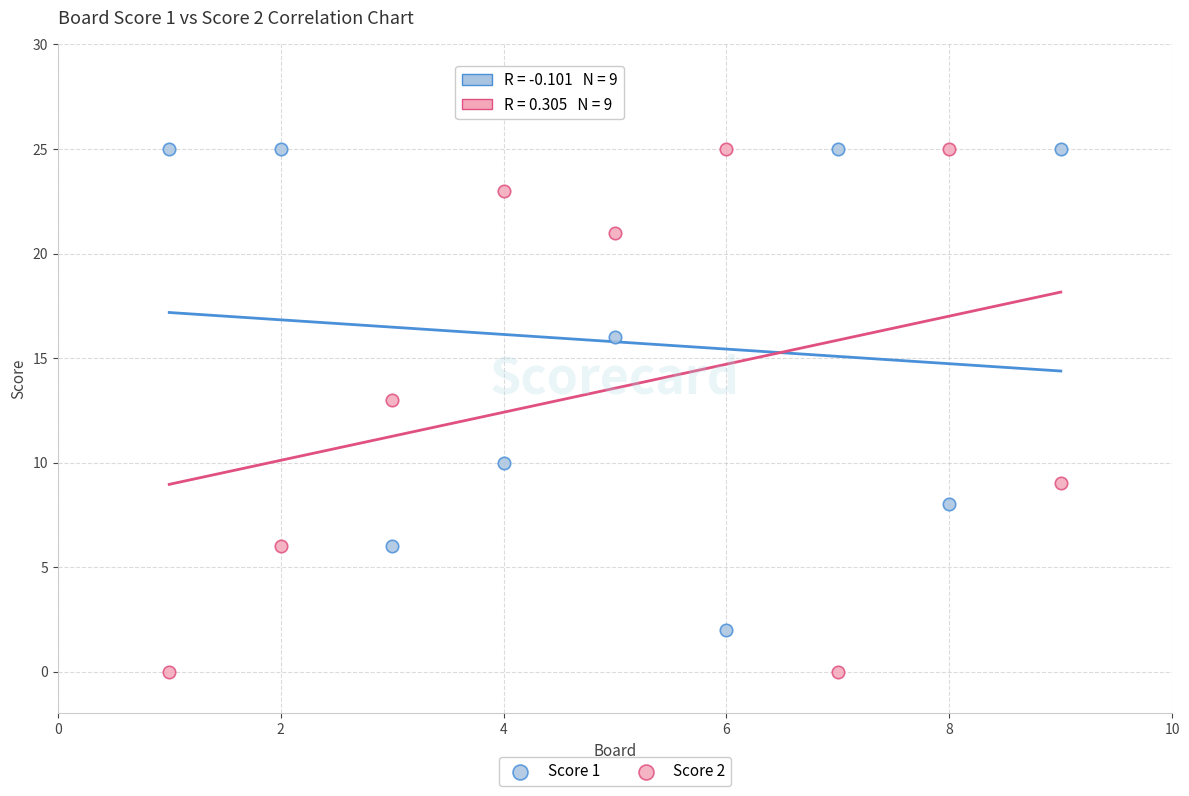

Which series reaches the minimum Y coordinate?

Score 2